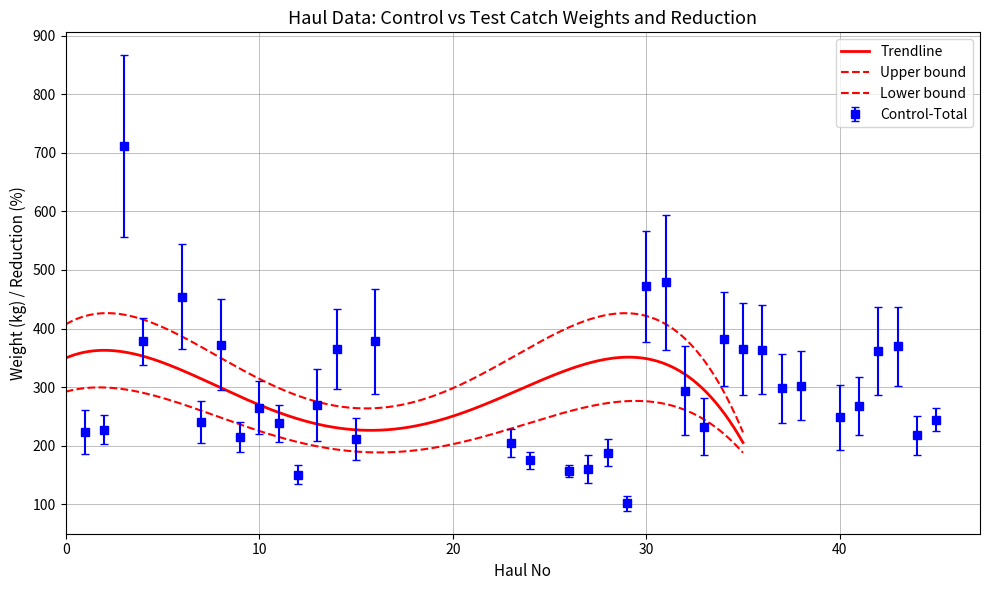

What is the approximate value of Control-Total at 34?

382.1